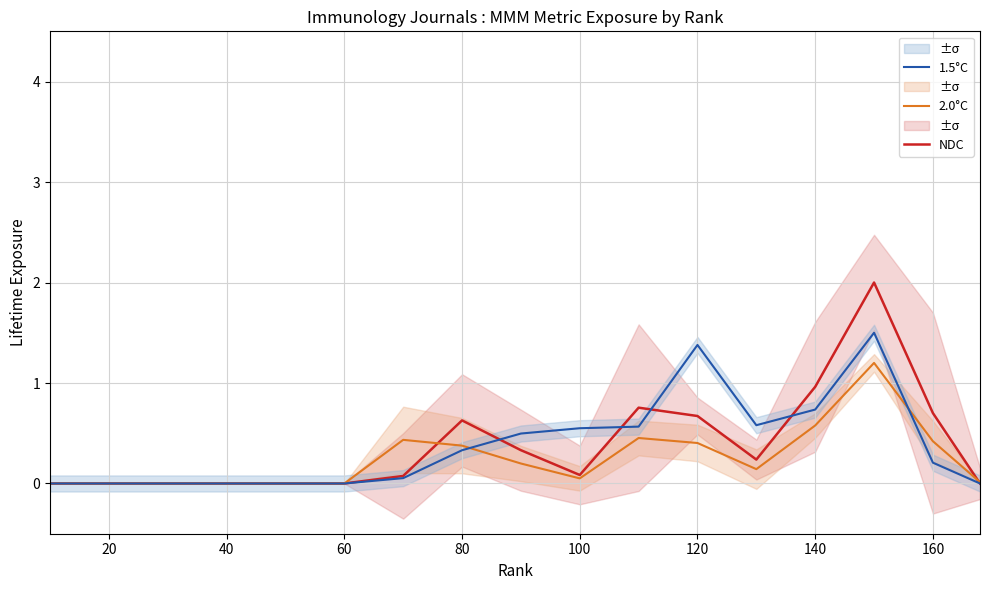

Which series has the largest total across all categories?

NDC